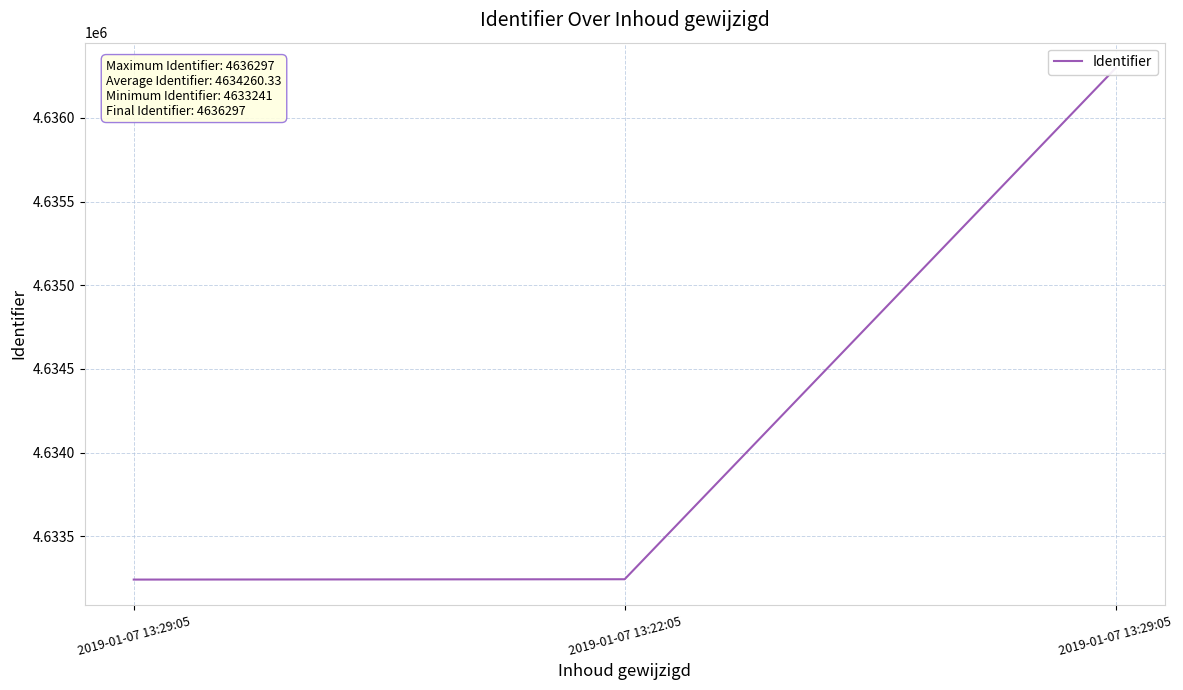

Does the chart have visible grid lines?

Yes